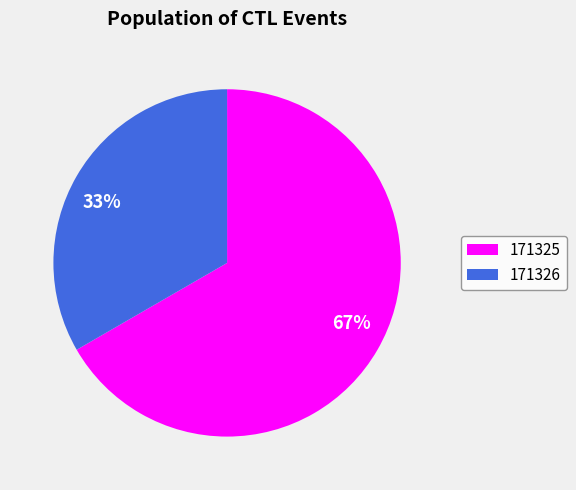

To the nearest percent, what is the combined percentage of 171325 and 171326?

100%